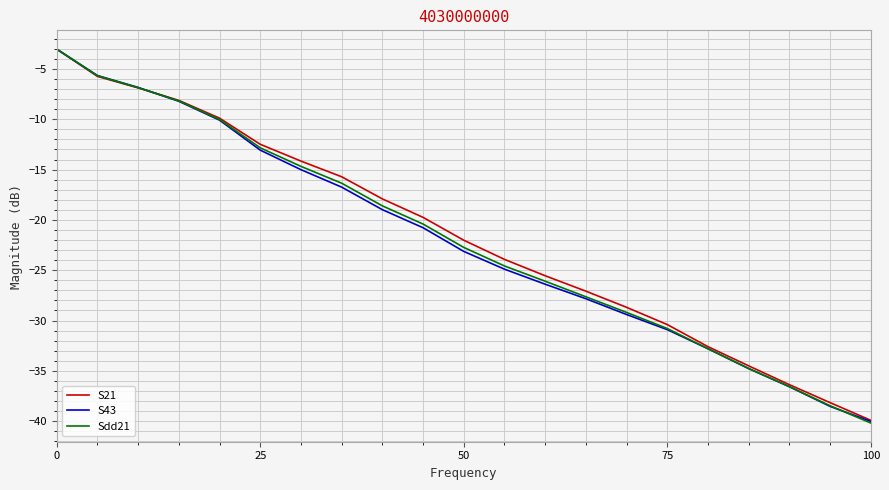

What is the minimum value shown in the chart?

-40.2